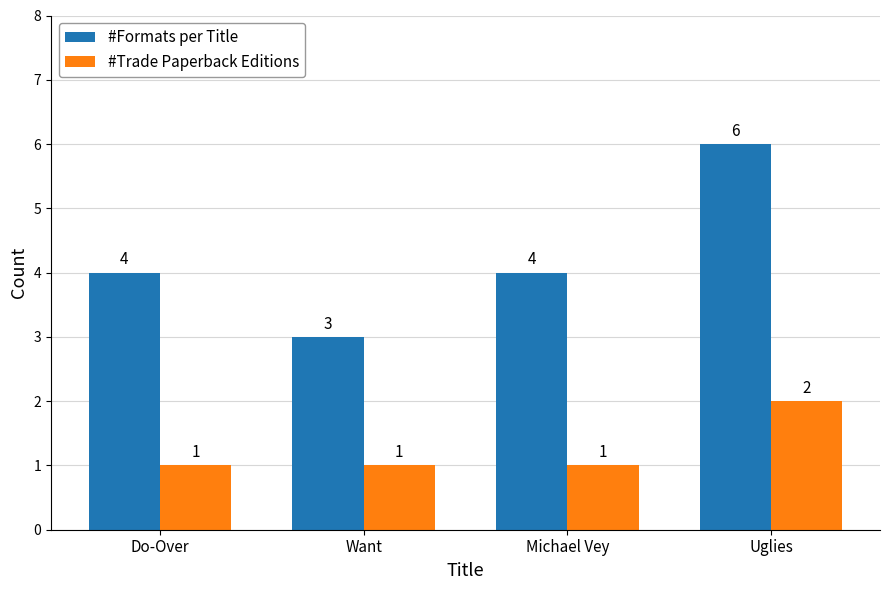

The value of #Trade Paperback Editions at Uglies is 2. True or false?

True